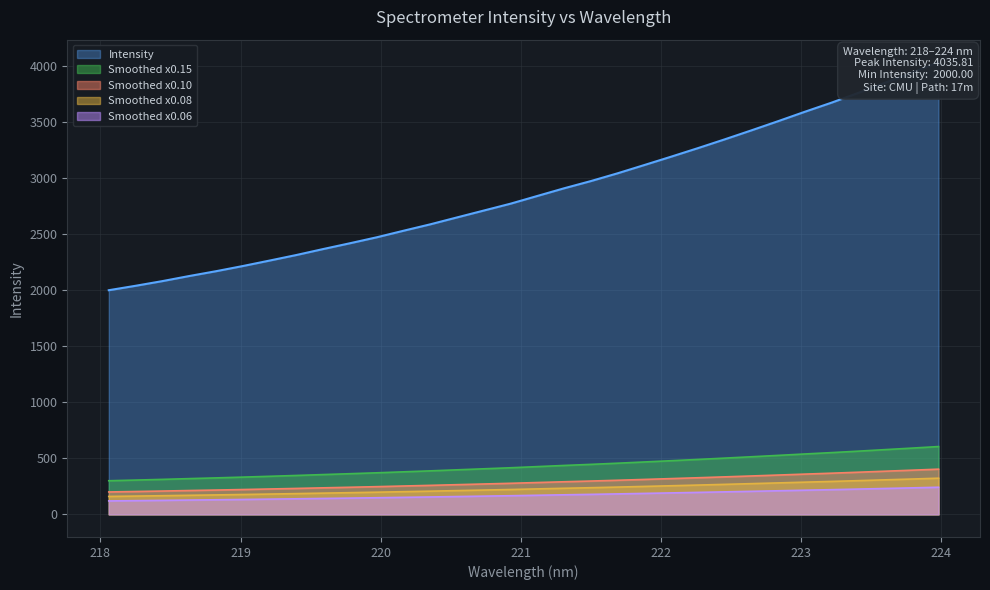

Reading right to left, list all the values displayed in this chart.

223.9802=4035.8	223.7895=3942.4	223.5987=3853.0	223.408=3762.3	223.2172=3675.4	223.0264=3594.0	222.8355=3509.9	222.6447=3427.8	222.4538=3347.4	222.263=3269.1	222.0721=3193.0	221.8812=3118.5	221.6902=3044.6	221.4993=2975.2	221.3083=2910.8	221.1174=2842.3	220.9264=2773.4	220.7354=2712.1	220.5444=2650.8	220.3533=2589.0	220.1623=2531.7	219.9712=2473.3	219.7801=2420.1	219.589=2368.4	219.3979=2315.2	219.2067=2265.5	219.0156=2216.7	218.8244=2170.5	218.6332=2127.6	218.442=2082.2	218.2508=2040.5	218.0596=2001.0